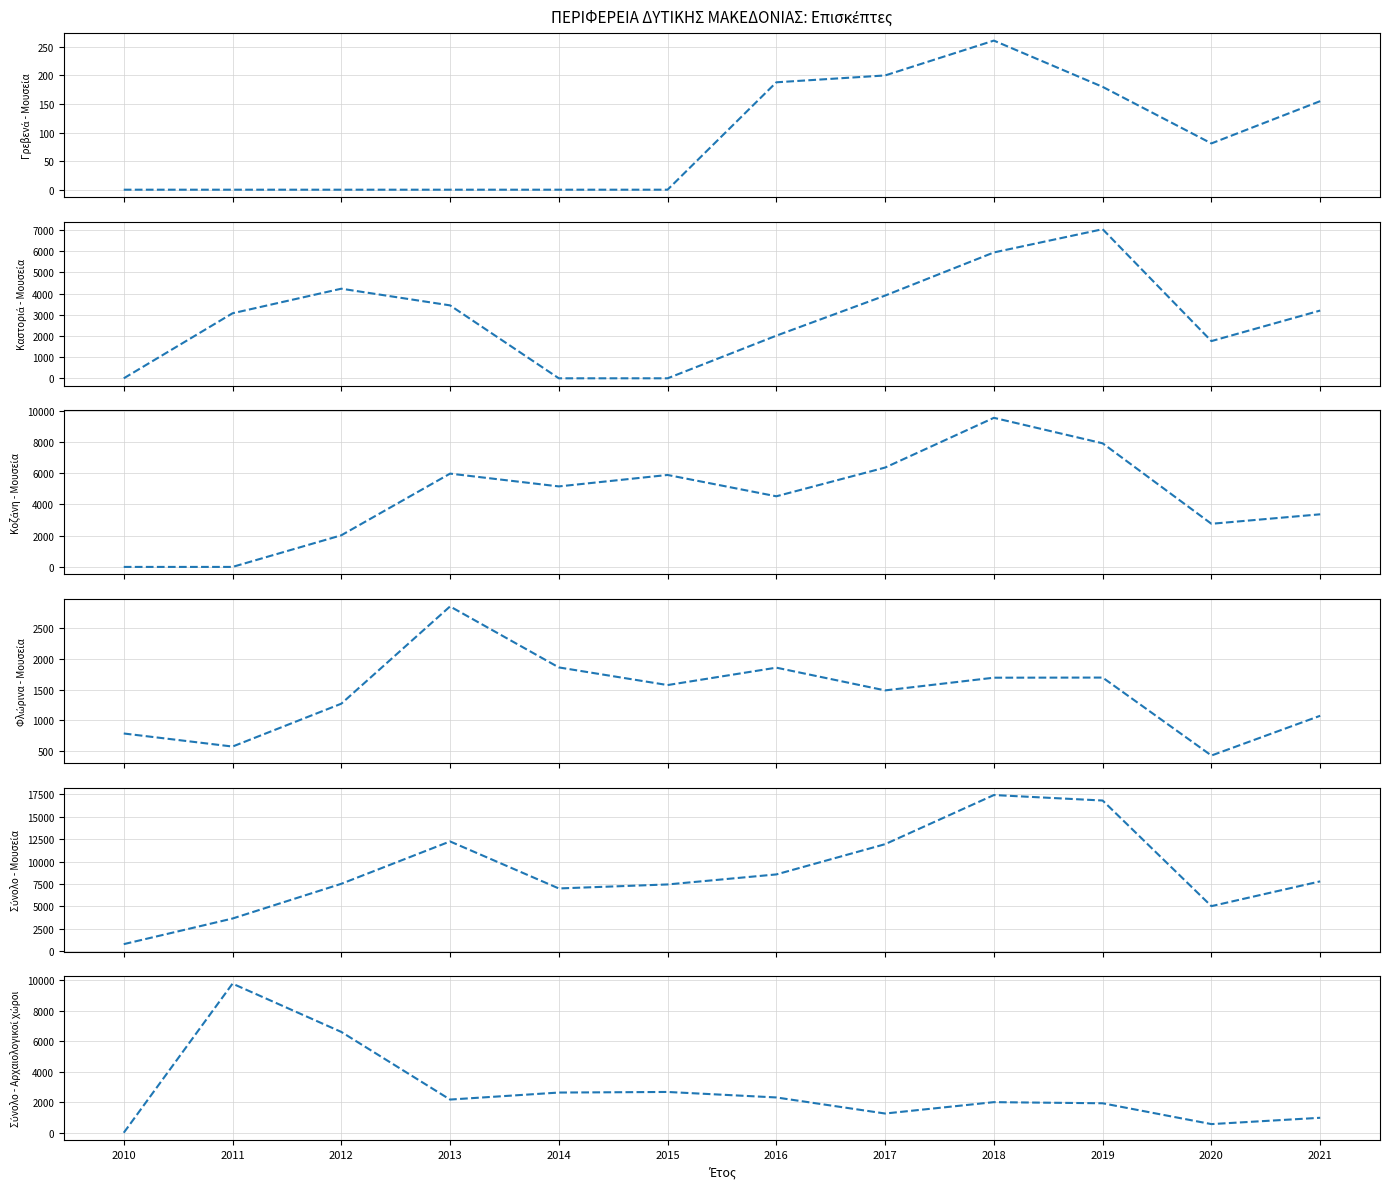

Where is Σύνολο - Αρχαιολογικοί χώροι nearest to the value 4896?

2012